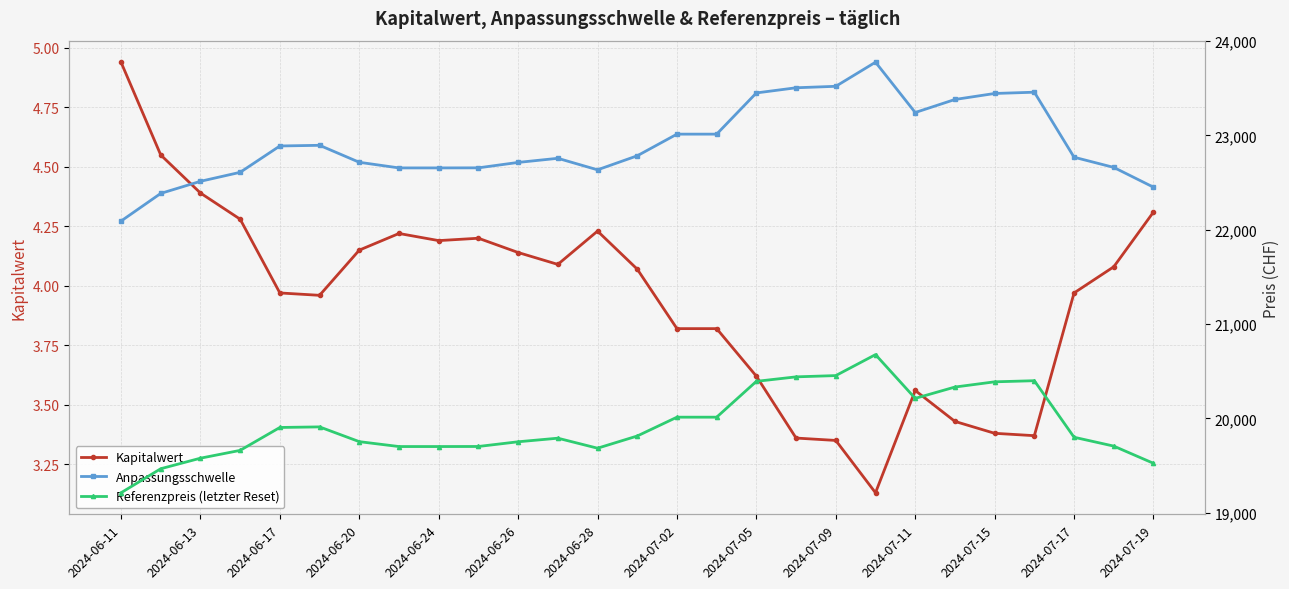

How many lines are shown in the chart?

3